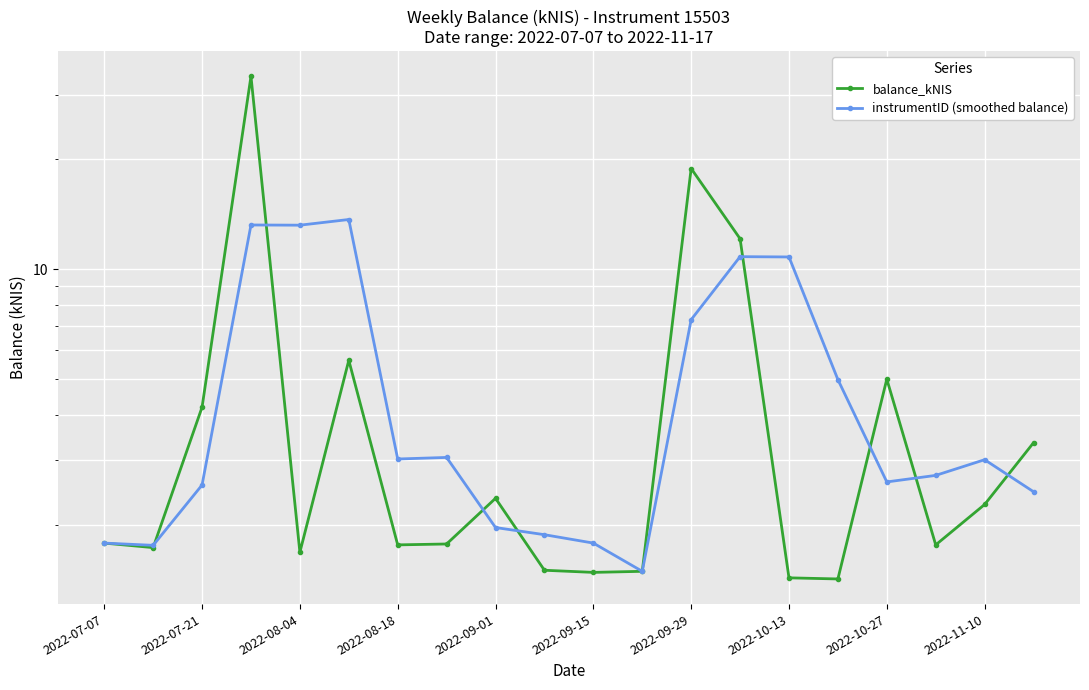

How many intersections are there between instrumentID (smoothed balance) and balance_kNIS?

8